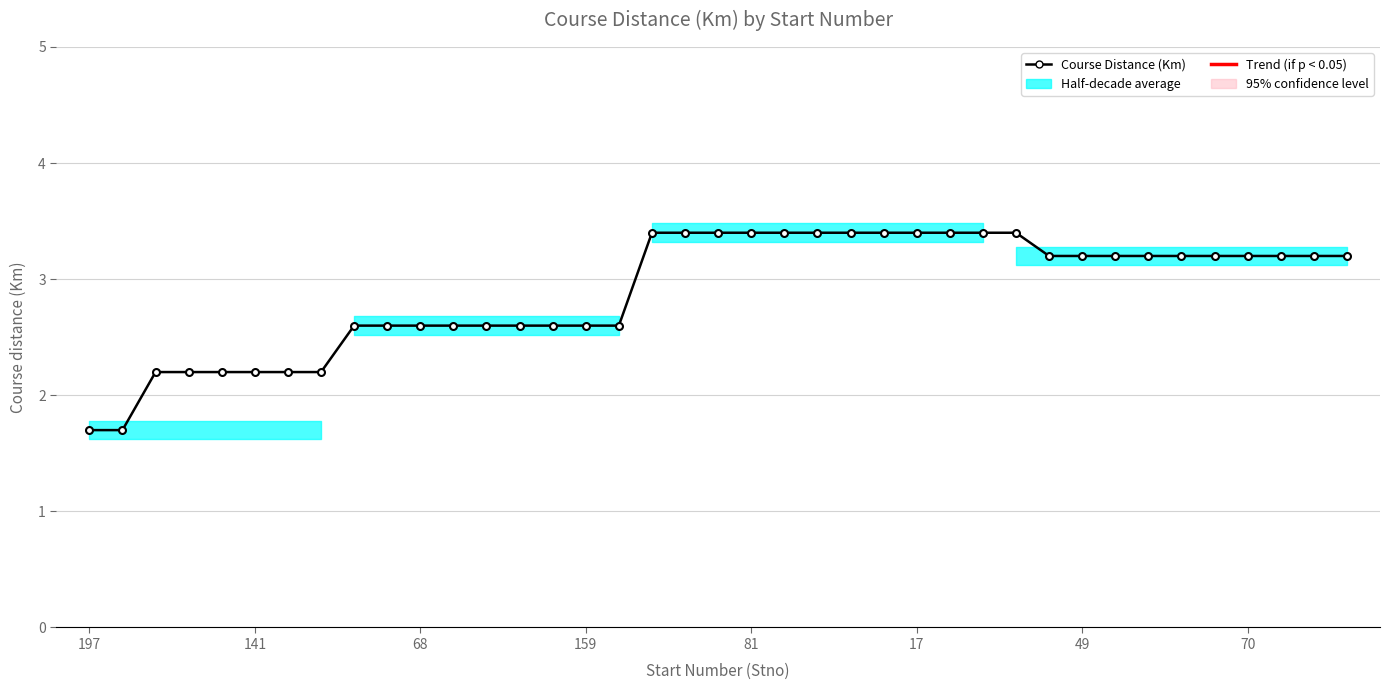

The chart shows a value of 2.6 at 8. True or false?

True